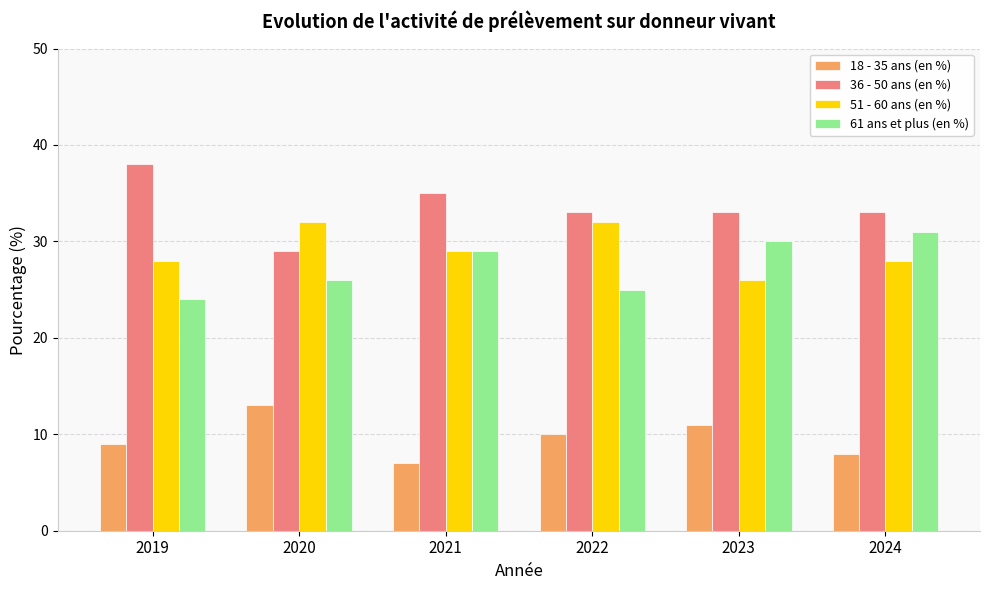

Is the value of 61 ans et plus (en %) at 2019 greater than the value of 18 - 35 ans (en %) at 2020?

Yes